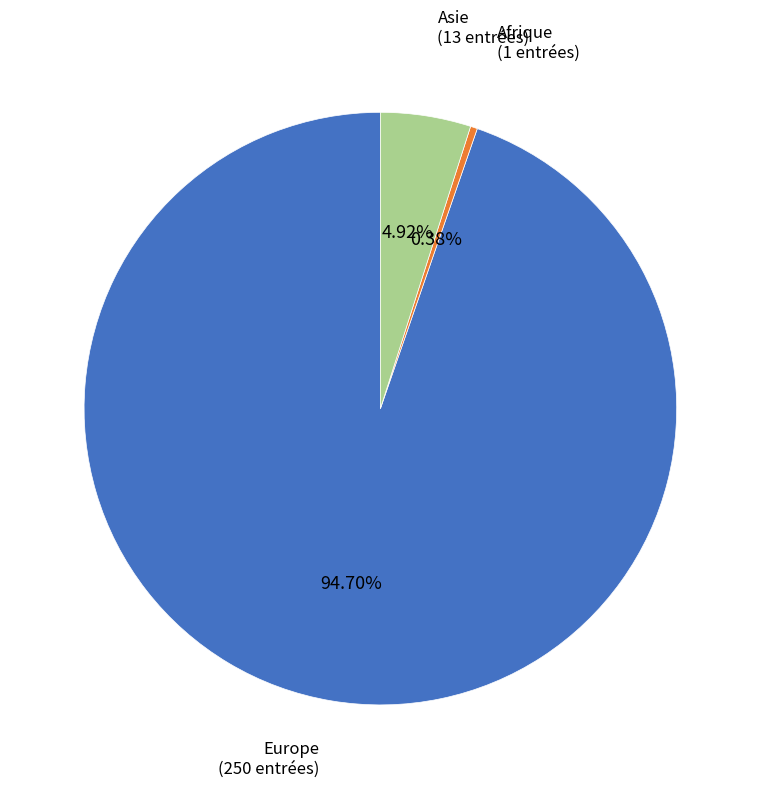

Does any single category account for the majority?

Yes